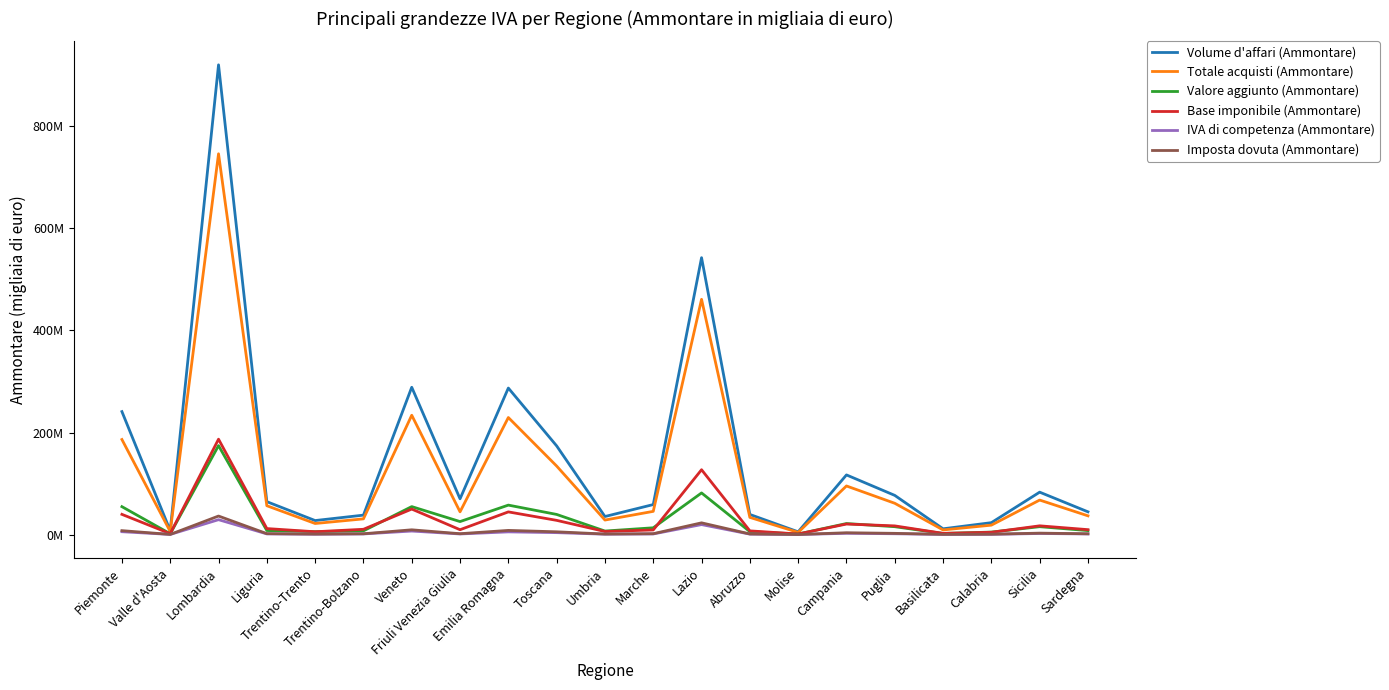

Where is the first local minimum for Volume d'affari (Ammontare)?

Valle d'Aosta